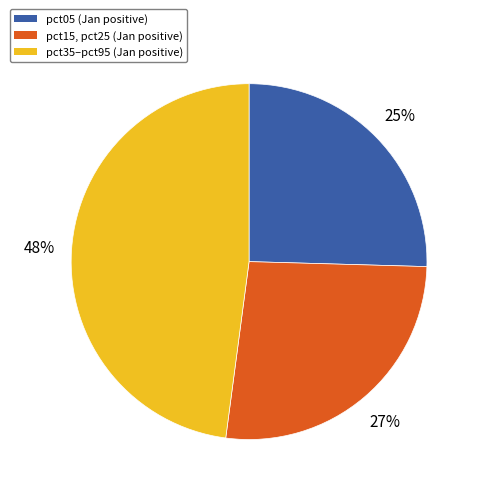

To the nearest percent, what is the average slice percentage?

33%